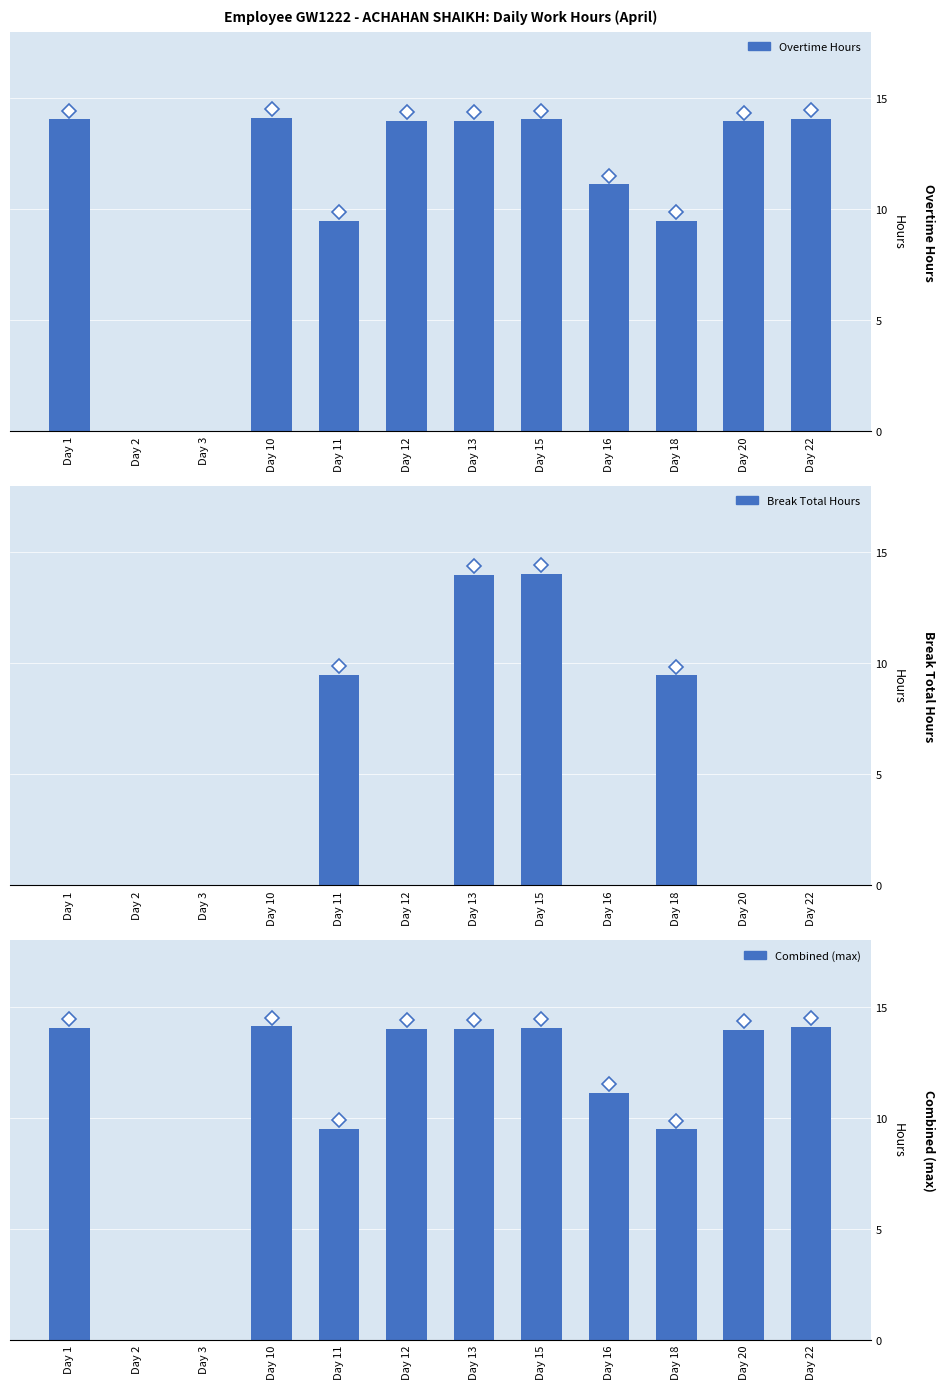

Which has a higher value, Day 2 or Day 16?

Day 16